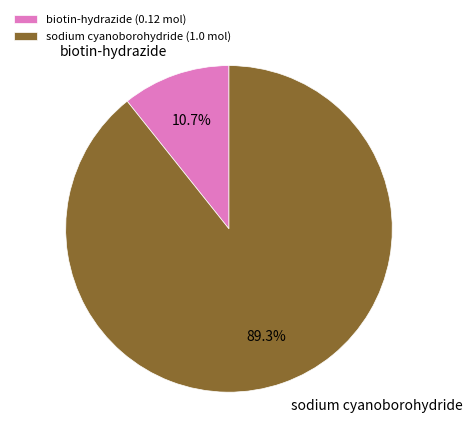

What is the ratio of the value at biotin-hydrazide to the value at sodium cyanoborohydride?

0.1